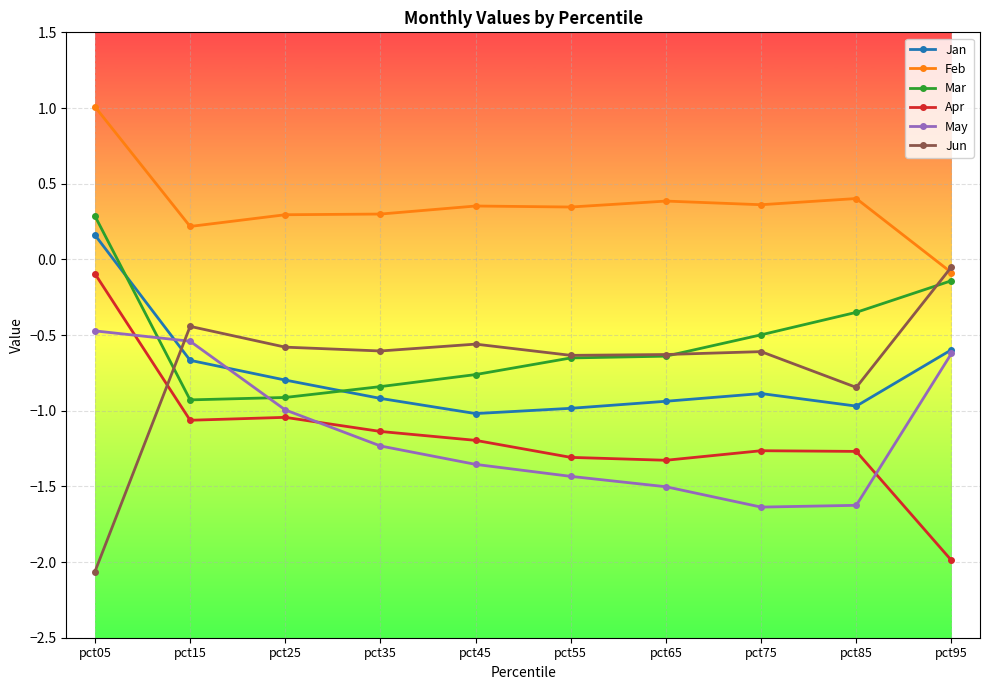

True or false: Jan has more than 1 interior local peaks.

False